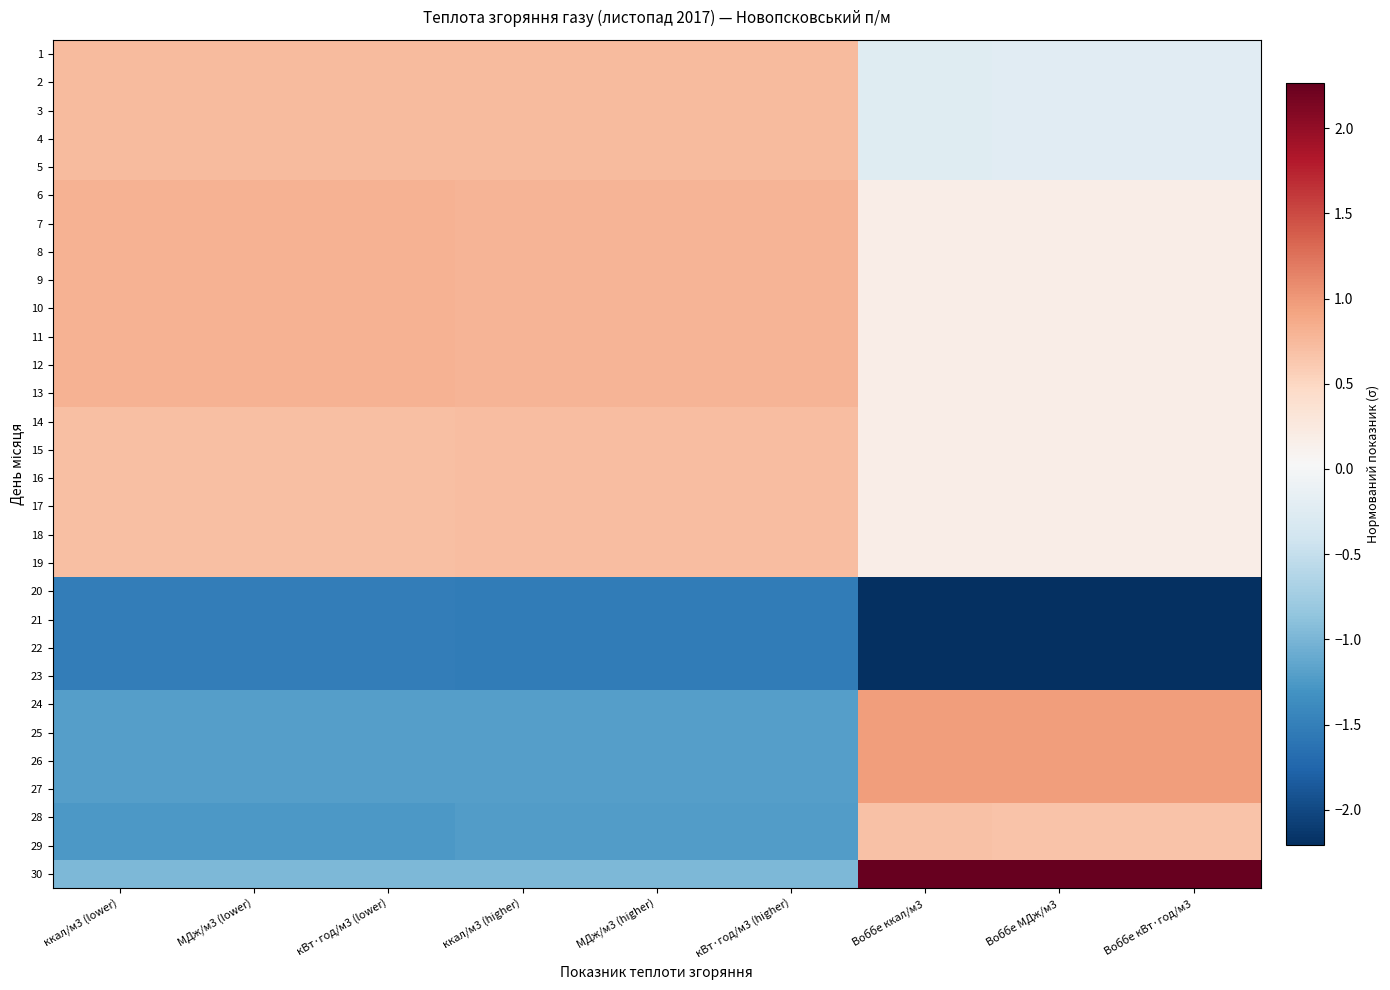

What is the greatest value displayed?

2.3